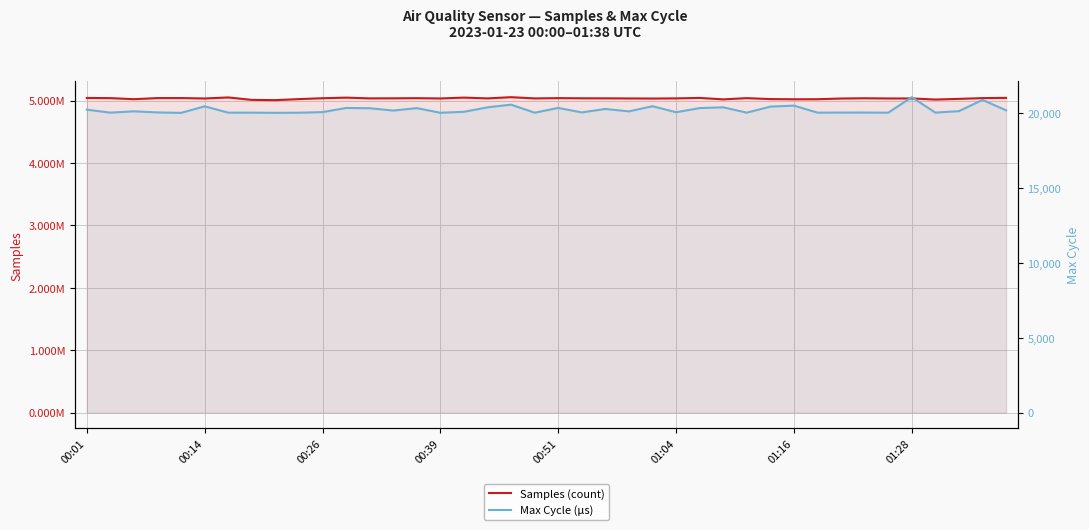

What is the smallest value displayed?

20031